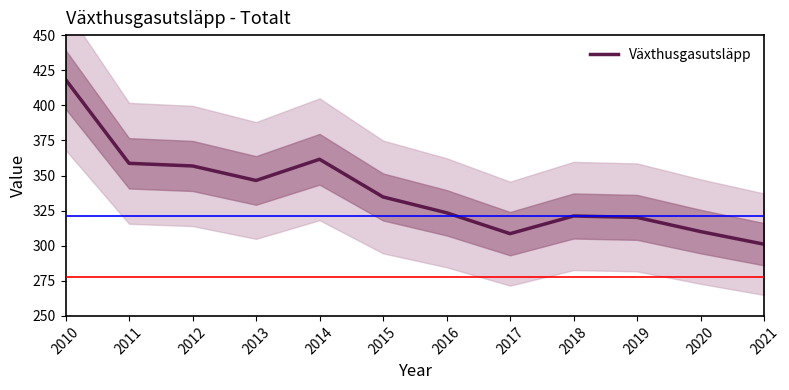

What is the minimum value shown in the chart?

301.1